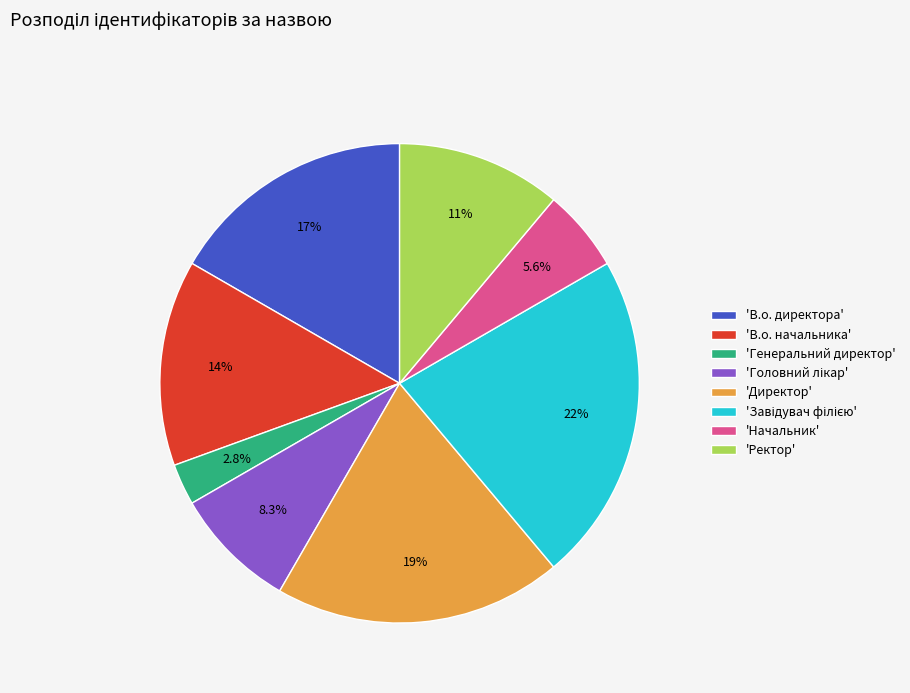

Between 'Начальник' and 'Ректор', which is larger?

'Ректор'